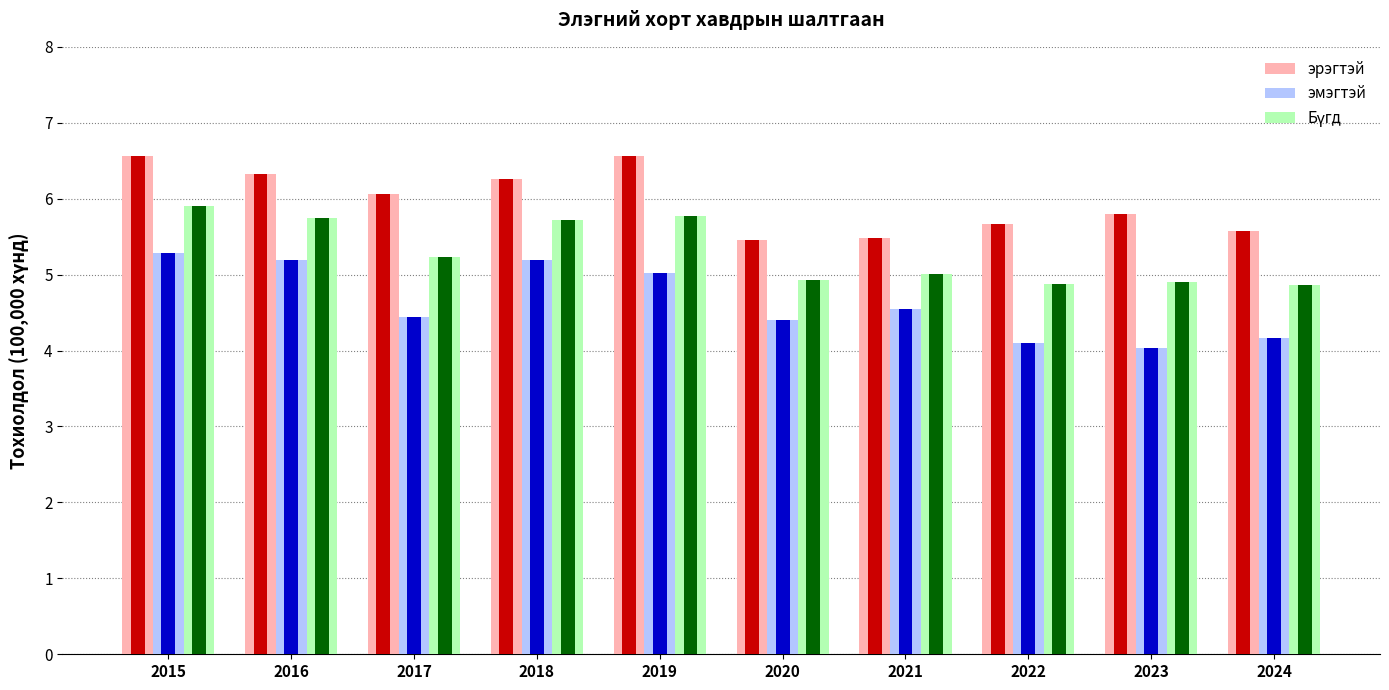

What is the sum of all Бүгд values?

53.0